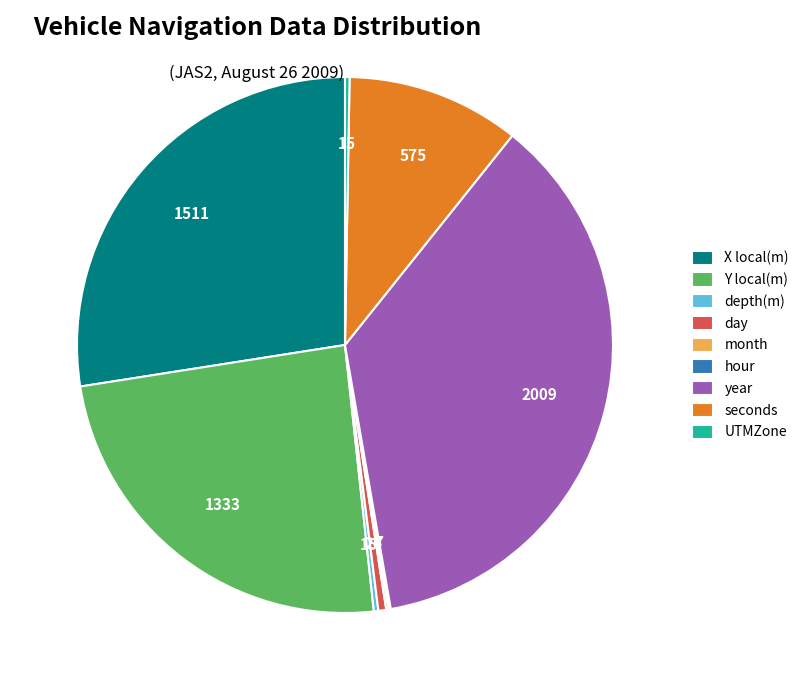

The day slice represents 0% of the pie. True or false?

True